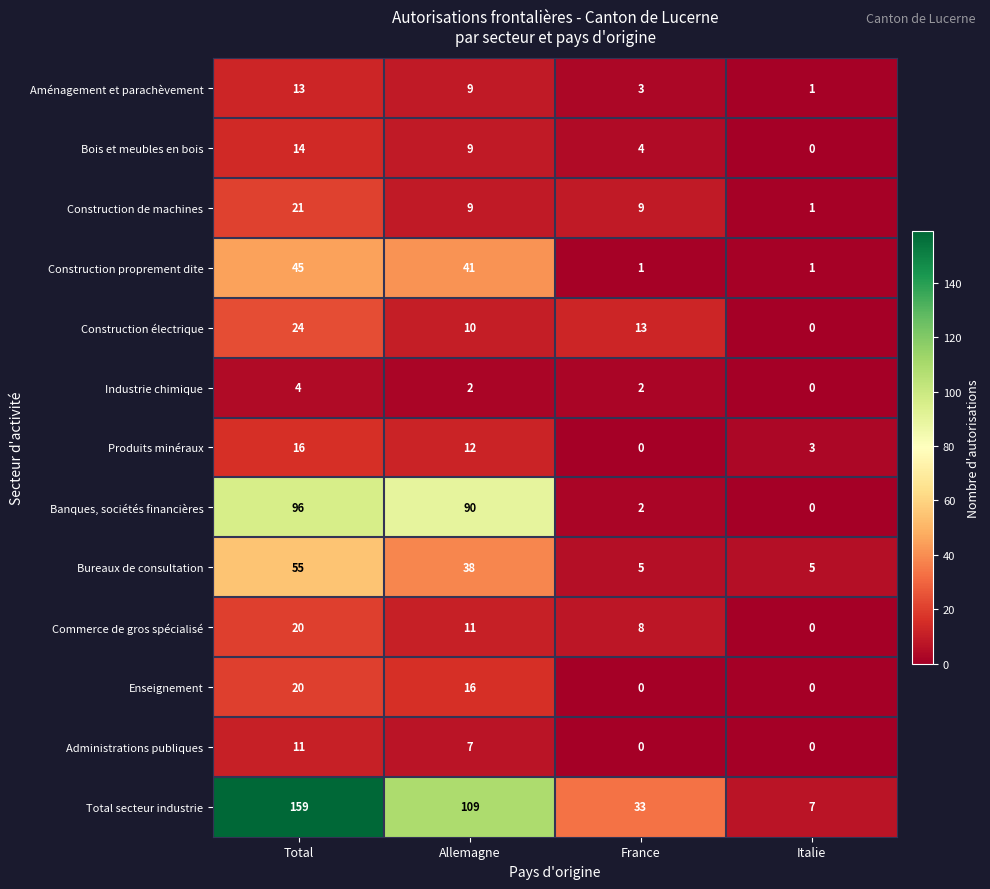

What is the approximate value of Construction proprement dite at Total?

45